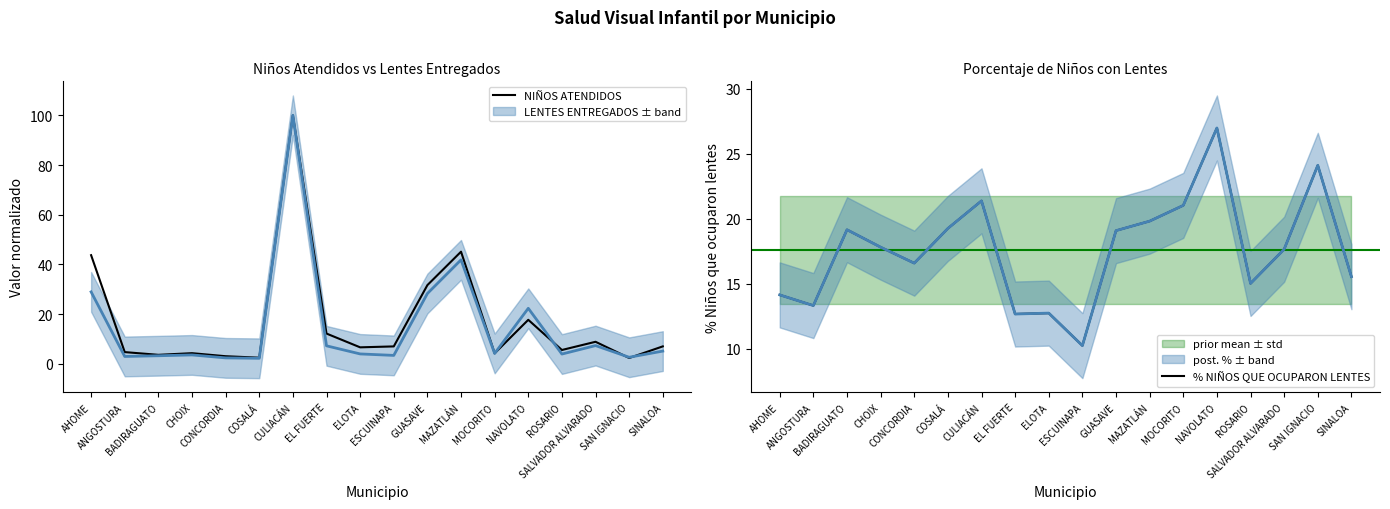

How many series are shown in this chart?

2